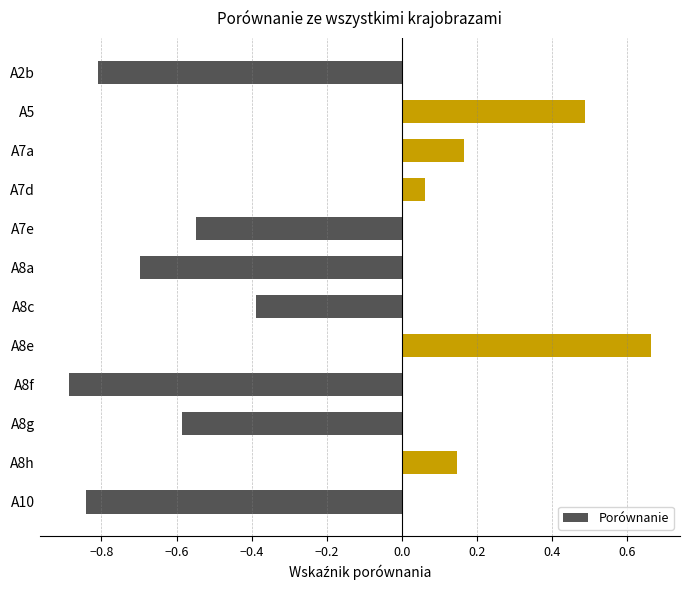

List the labels in order of value, largest first.

A8e, A5, A7a, A8h, A7d, A8c, A7e, A8g, A8a, A2b, A10, A8f